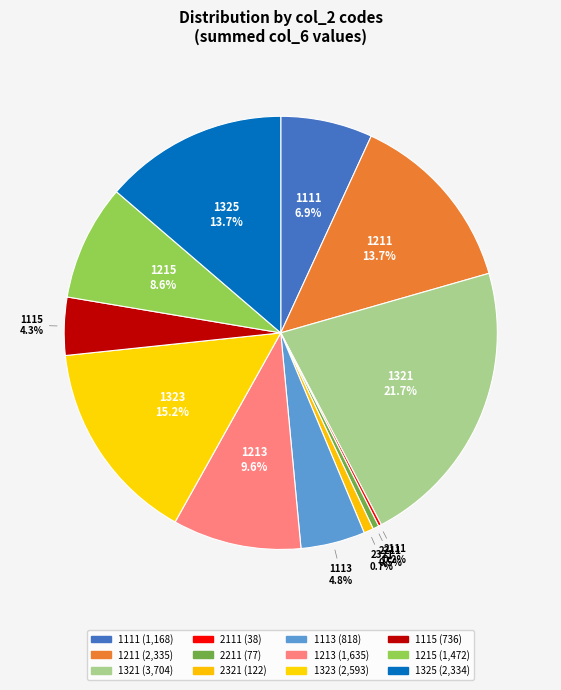

How many slices are in this pie chart?

12